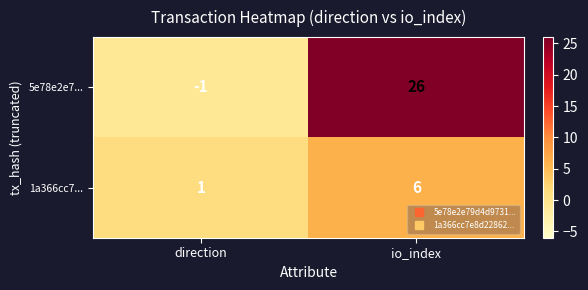

Which series has the largest total across all categories?

5e78e2e7...